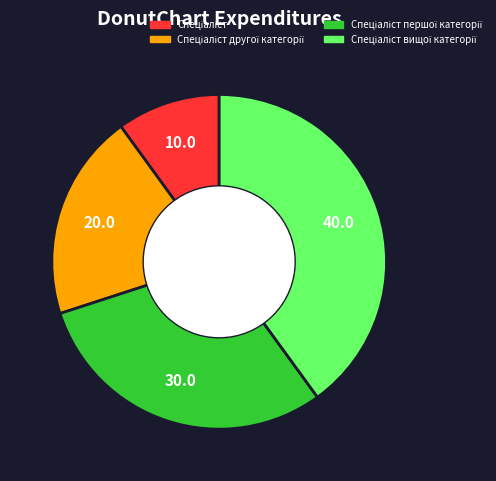

Is there any slice that represents more than half of the pie?

No